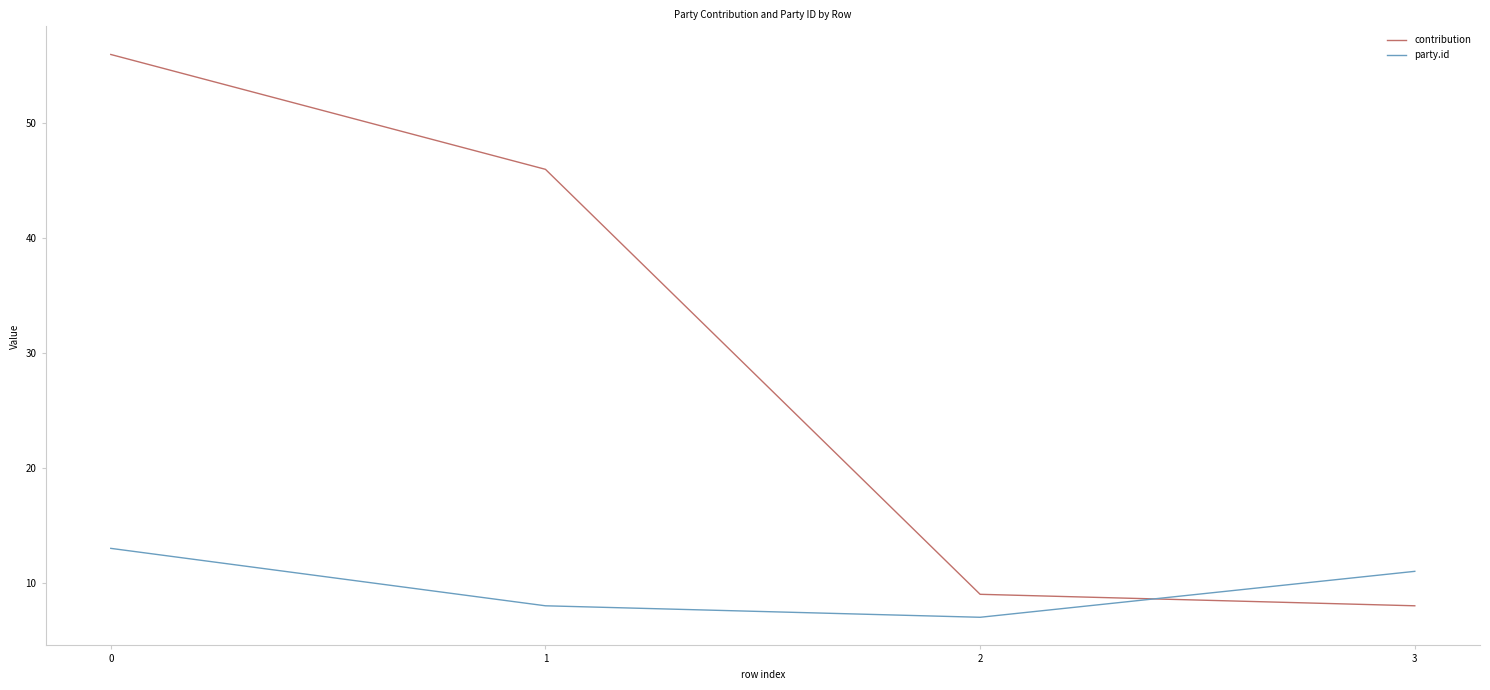

Count the number of categories in the chart.

4